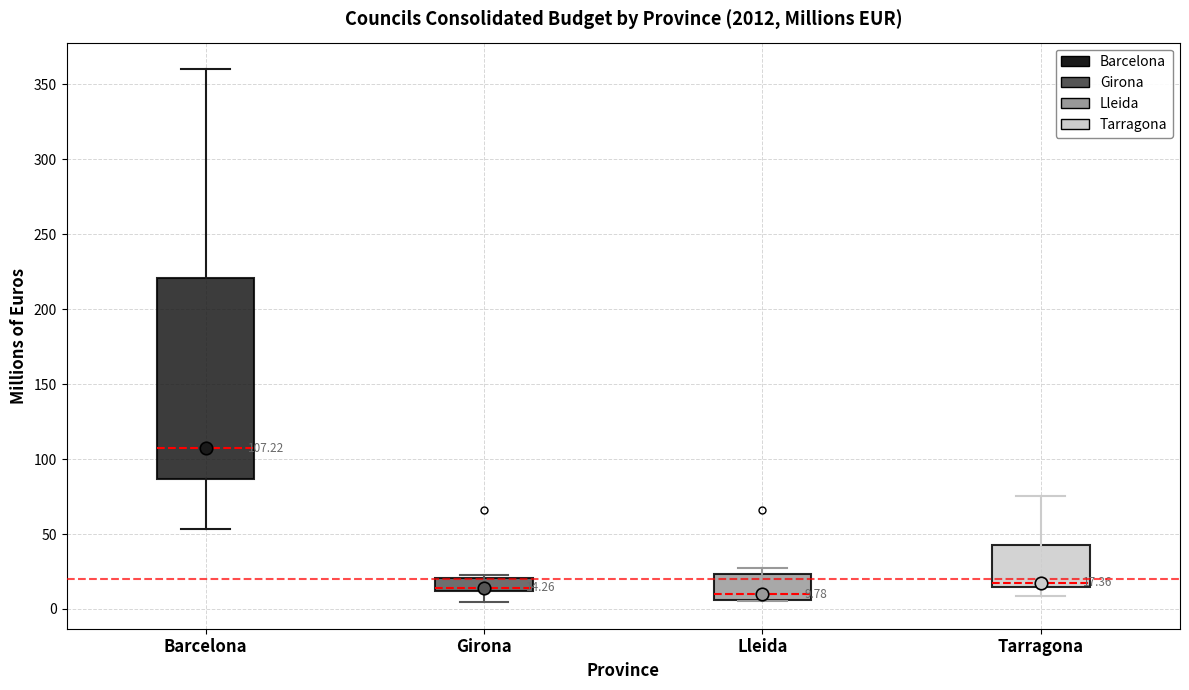

Which box is the tallest, from its lower edge to its upper edge?

Barcelona